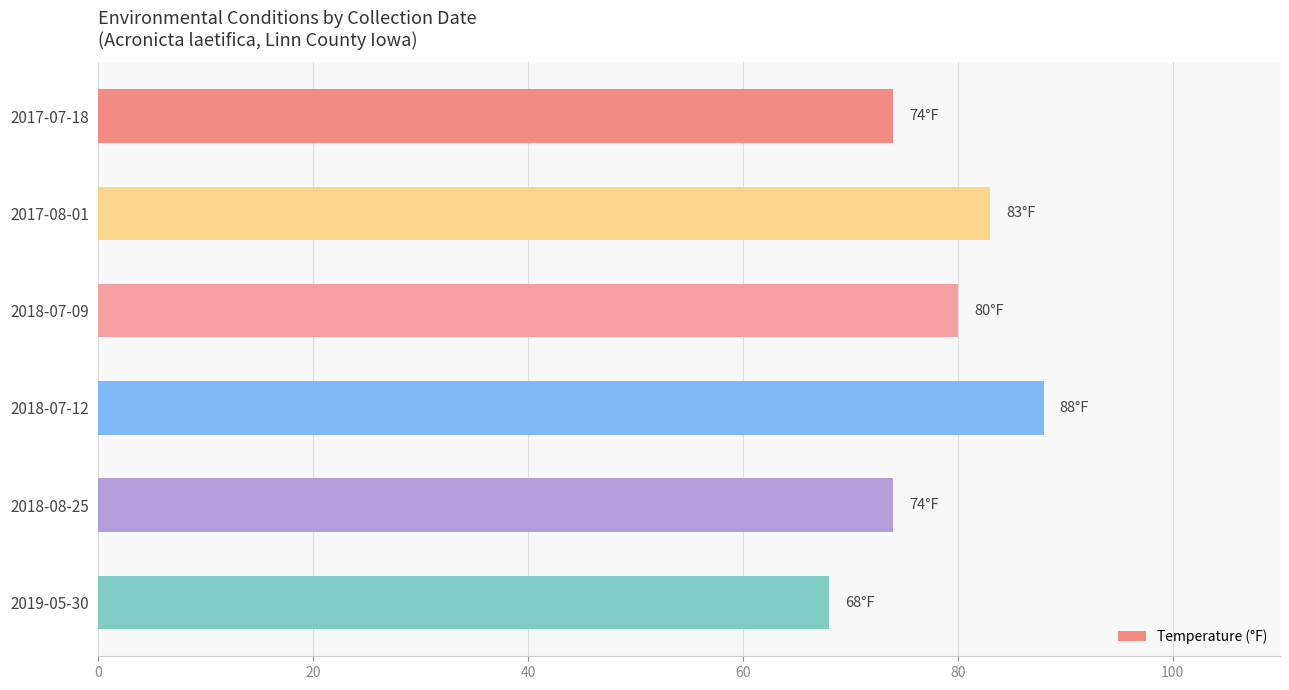

What is the difference between the maximum and minimum values?

20